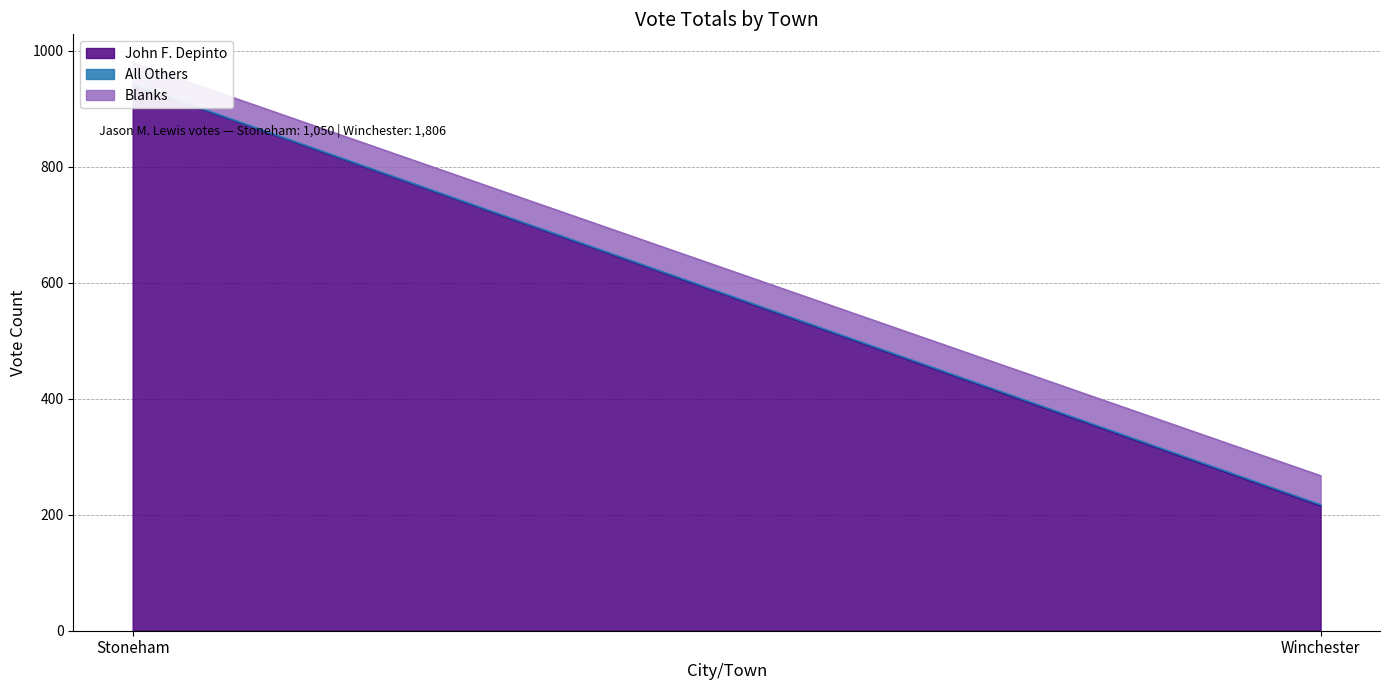

Is it true that John F. Depinto equals 215 at Winchester?

True